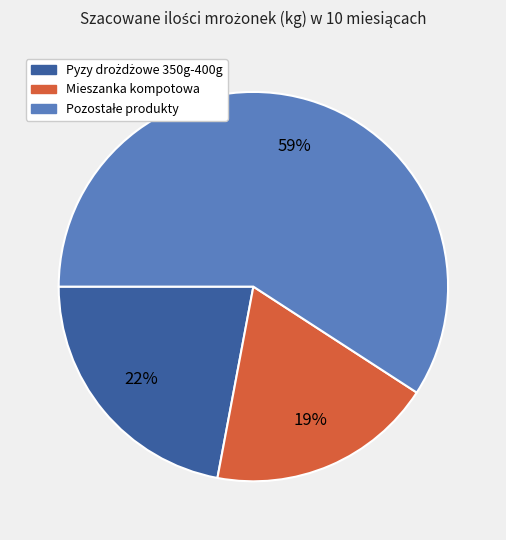

To the nearest percent, what is the average slice percentage?

33%